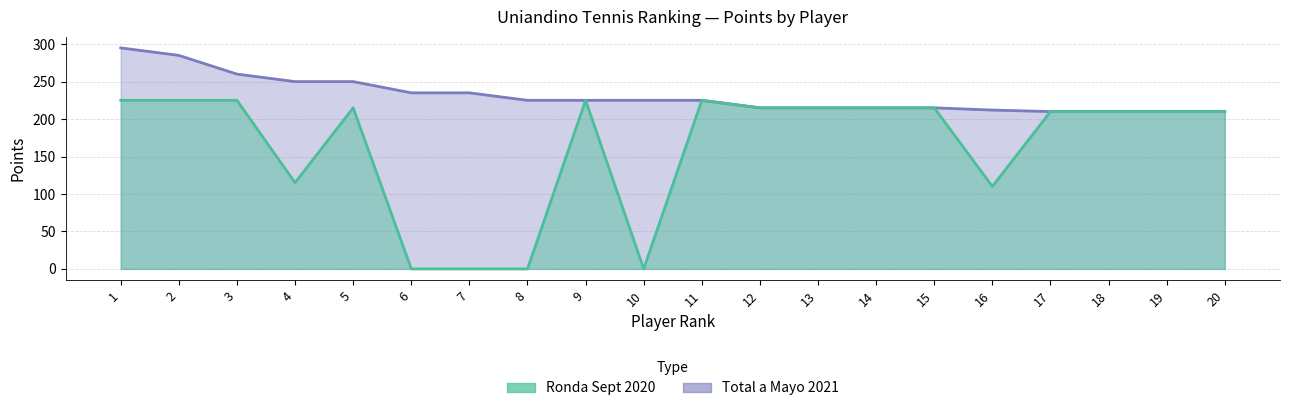

True or false: Total and Ronda Sept 2020 intersect in this chart.

False